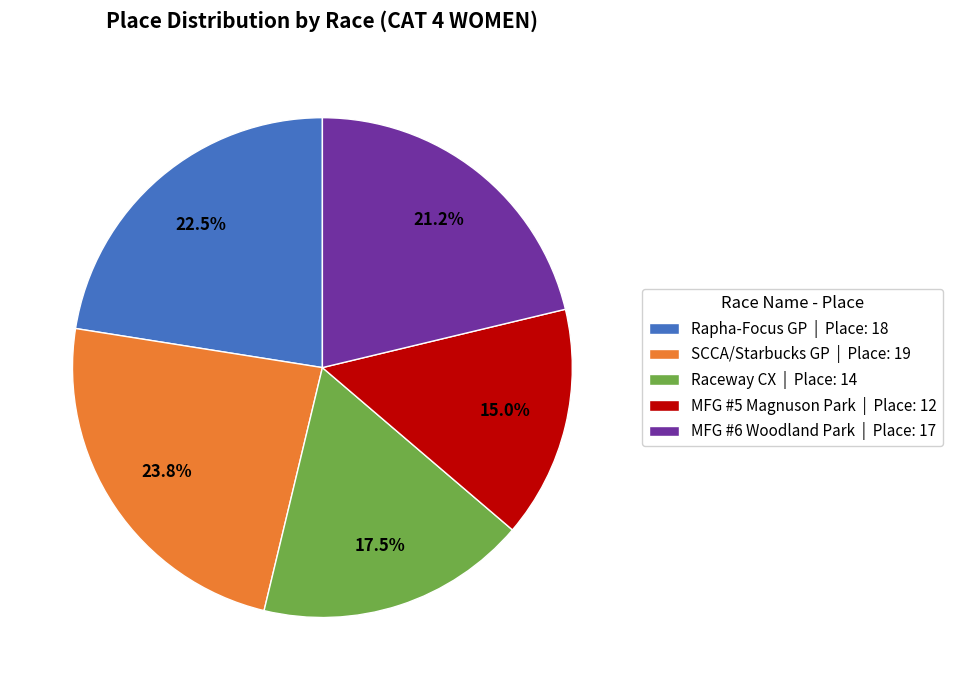

Count the number of slices in the pie.

5